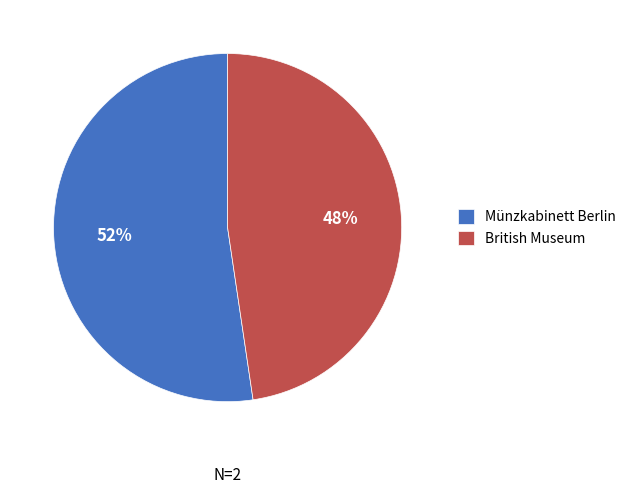

What is the majority slice?

Münzkabinett Berlin